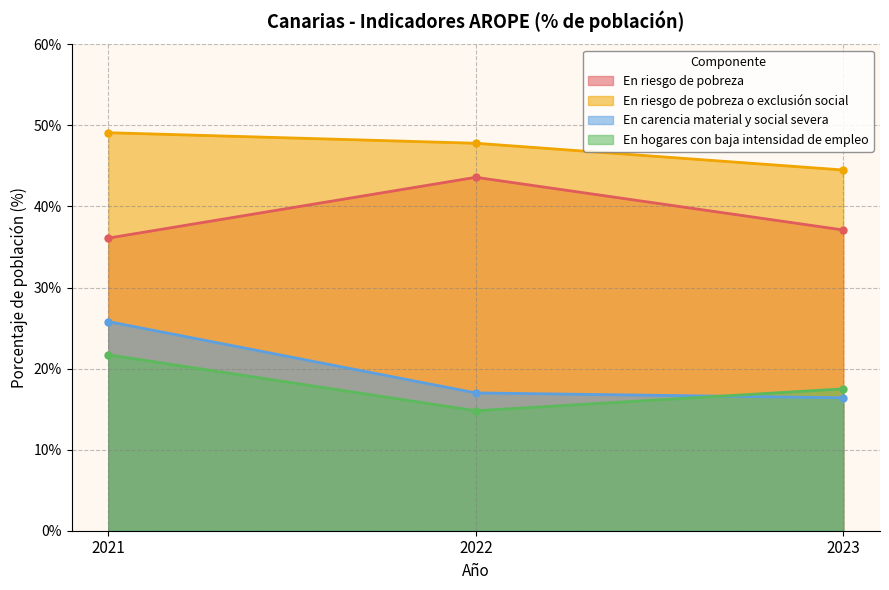

Where is En riesgo de pobreza o exclusión social nearest to the value 46?

2023